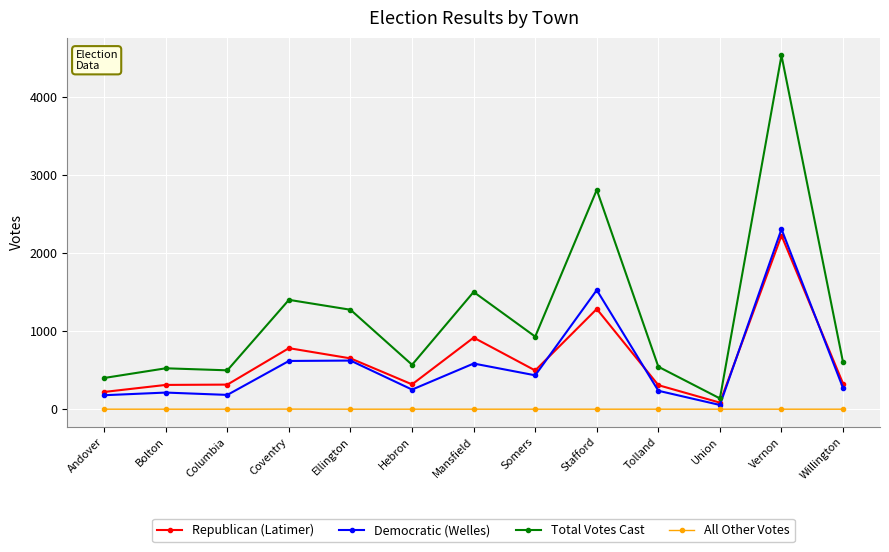

Which category has the highest value across all series?

Vernon